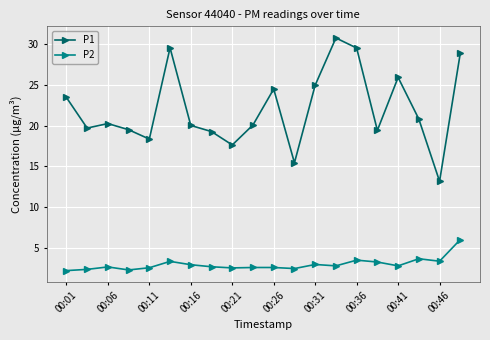

Which series has the largest total across all categories?

P1